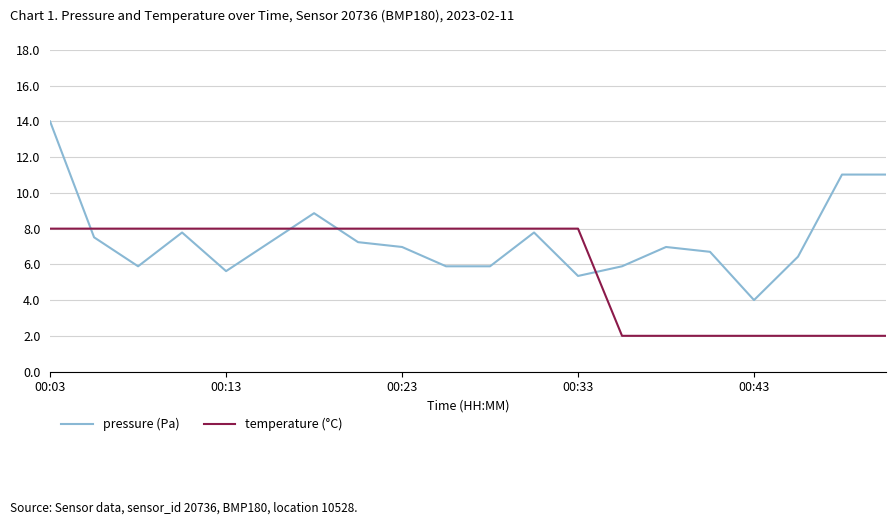

Which series ends up on top after the final intersection of temperature (°C) and pressure (Pa)?

pressure (Pa)